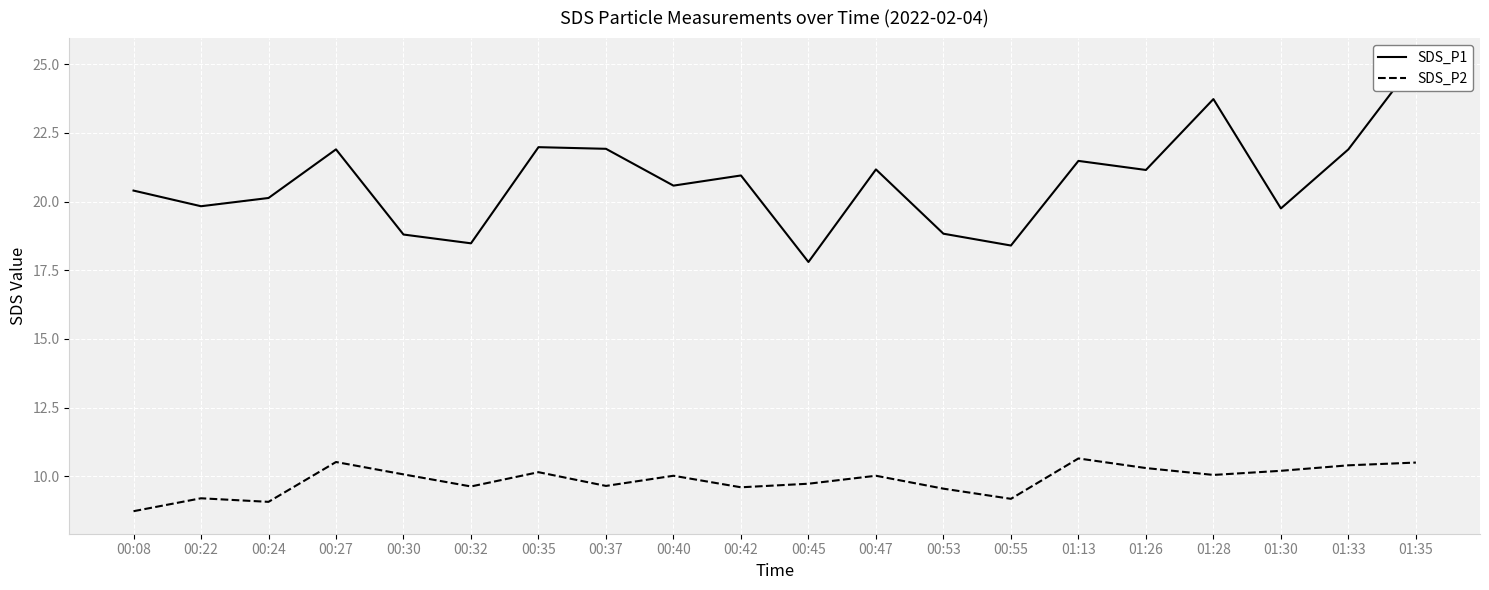

True or false: SDS_P1 and SDS_P2 cross at least once.

False